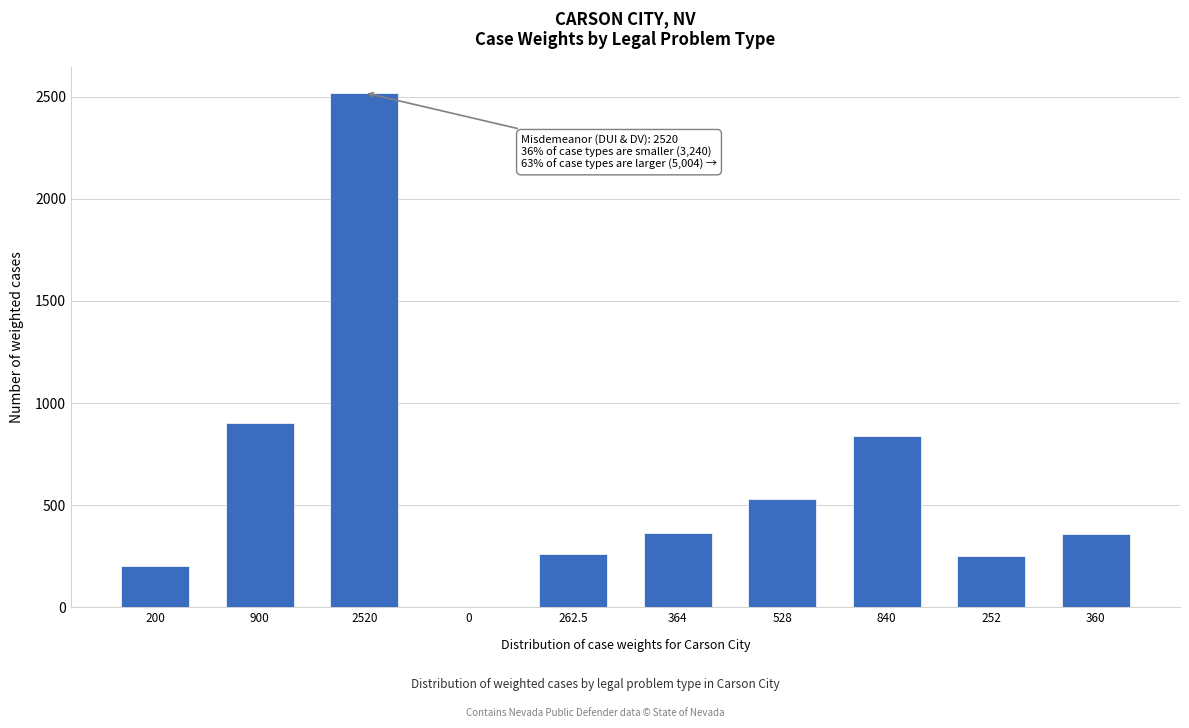

Where is the data nearest to the value 1260?

900